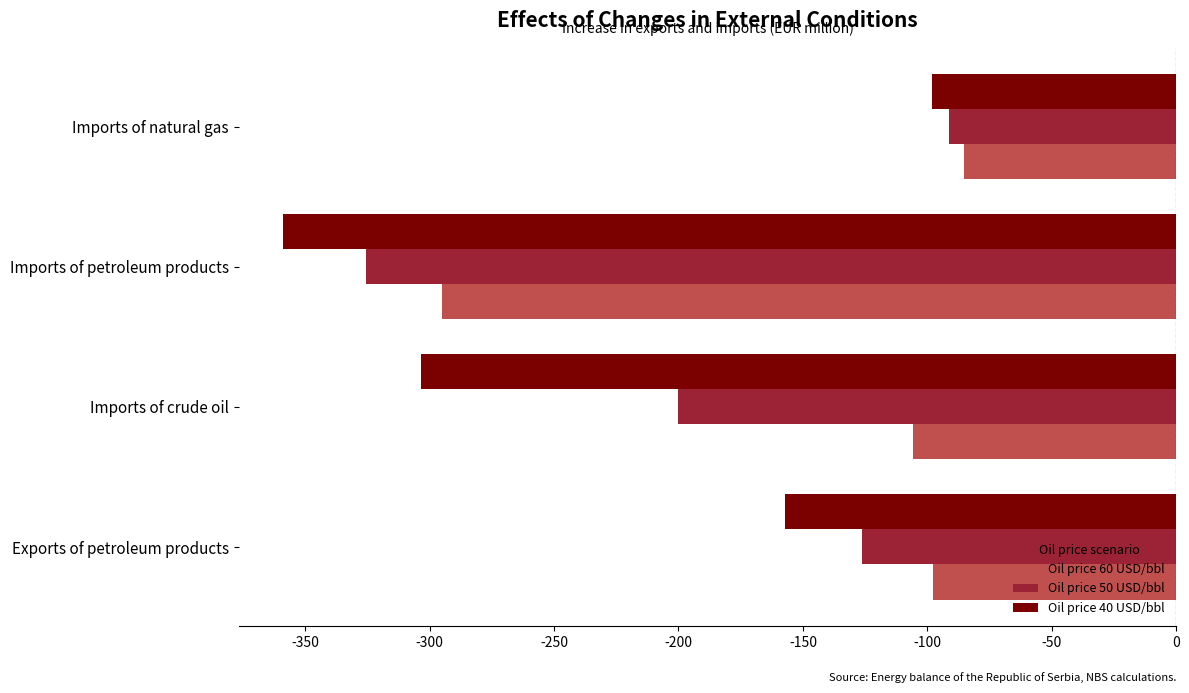

What is the highest value of the Oil price 60 USD/bbl series?

-85.1